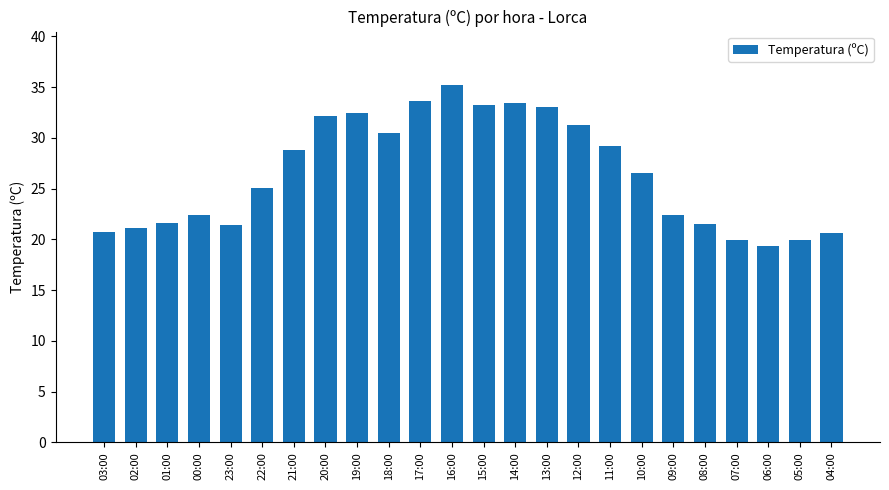

Is it true that the value at 19:00 is 32.5?

True